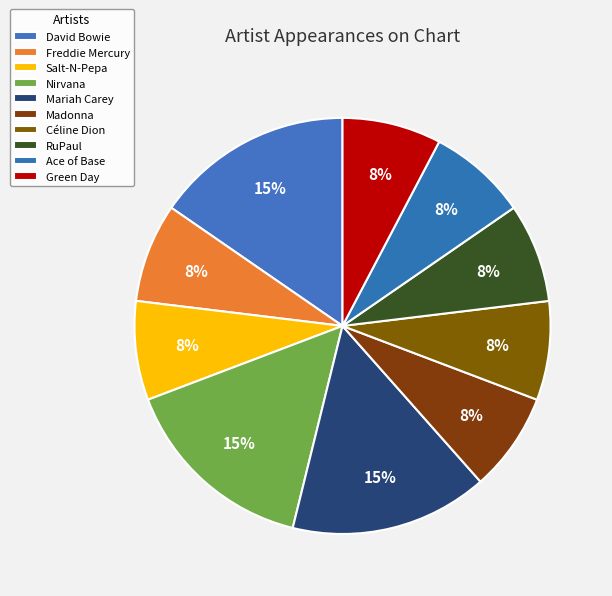

Is there any slice that represents more than half of the pie?

No